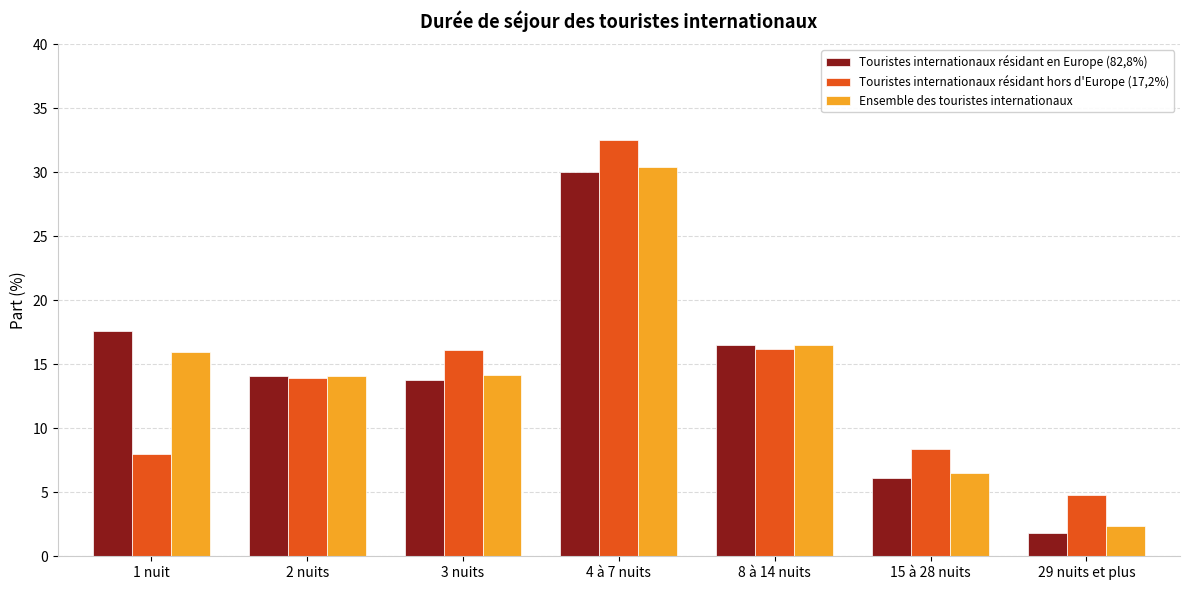

How many values in the Touristes internationaux résidant hors d'Europe (17,2%) series are below 13?

3